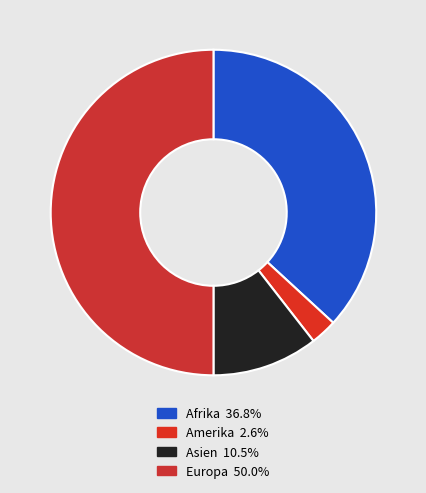

Which slice is the largest?

Europa